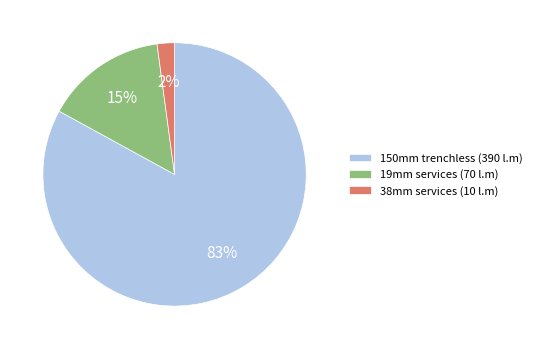

The 19mm services (70 l.m) slice represents 15% of the pie. True or false?

True